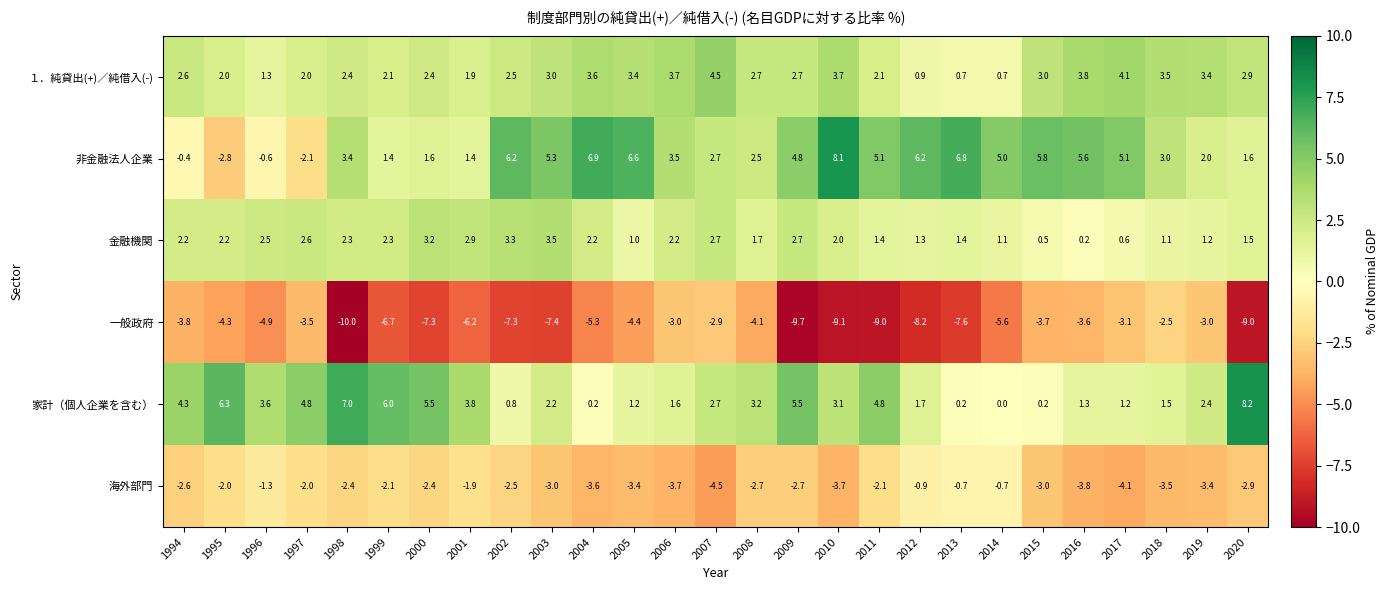

What is the total value across all series at 1997?

1.8